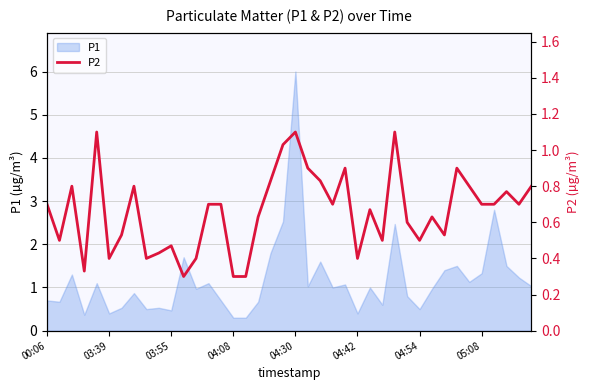

What is the highest value of the P1 series?

6.0